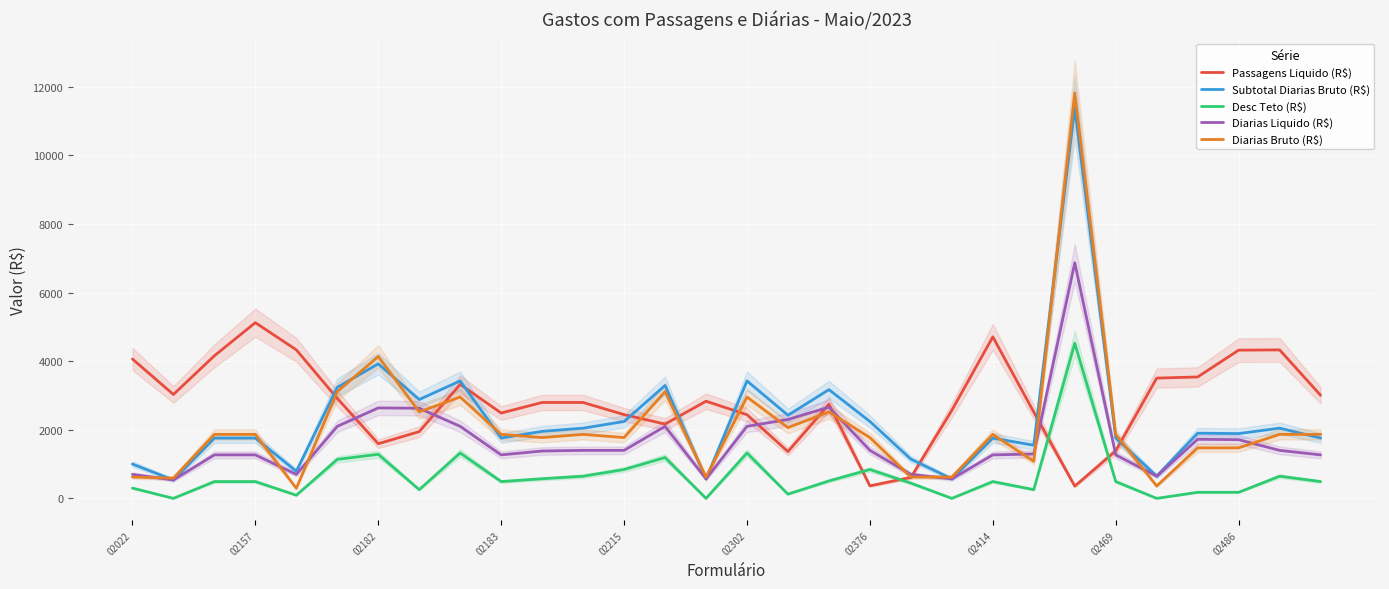

What are all the series names shown in the legend?

Passagens Liquido (R$), Subtotal Diarias Bruto (R$), Desc Teto (R$), Diarias Liquido (R$), Diarias Bruto (R$)